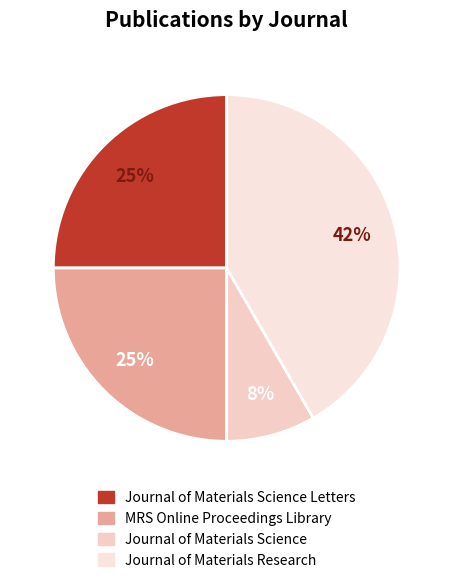

What is the total percentage of Journal of Materials Science Letters and Journal of Materials Science?

33.3%